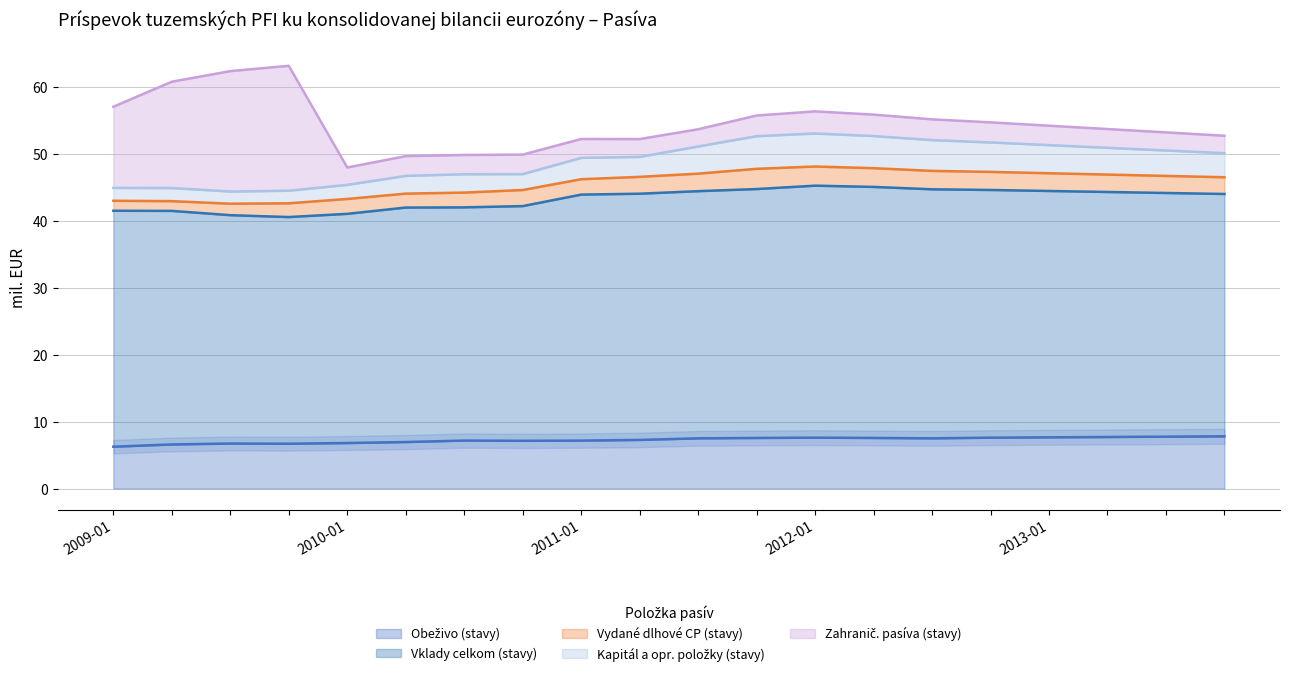

Where is the first local maximum for Vklady celkom (stavy)?

2012-01